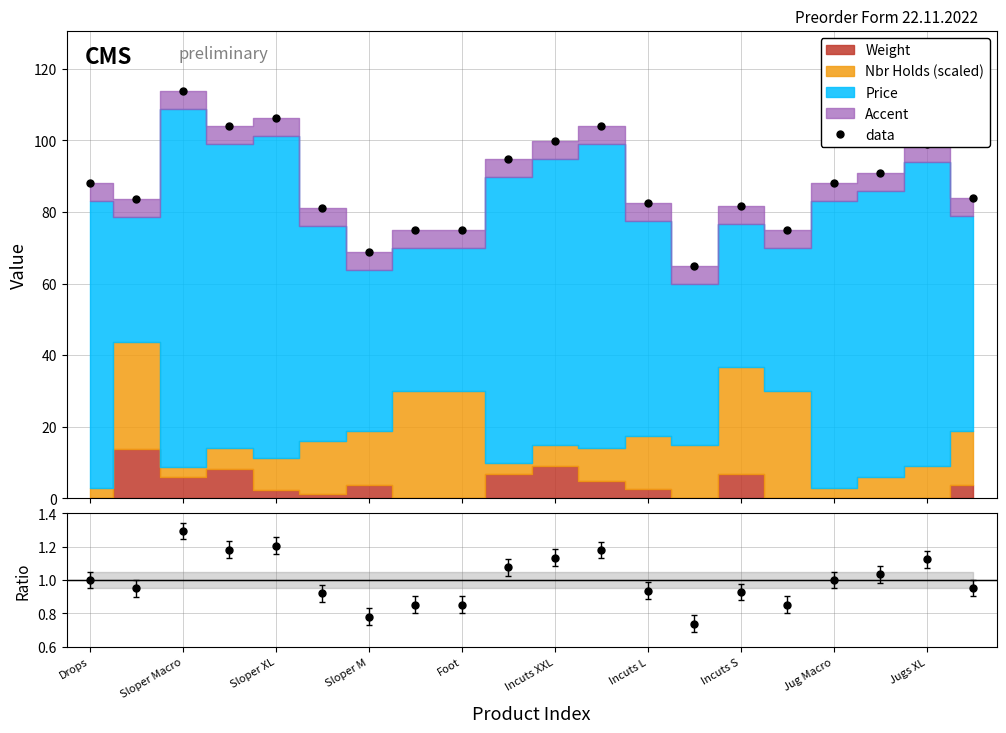

What is the difference between the maximum and minimum values?

48.8